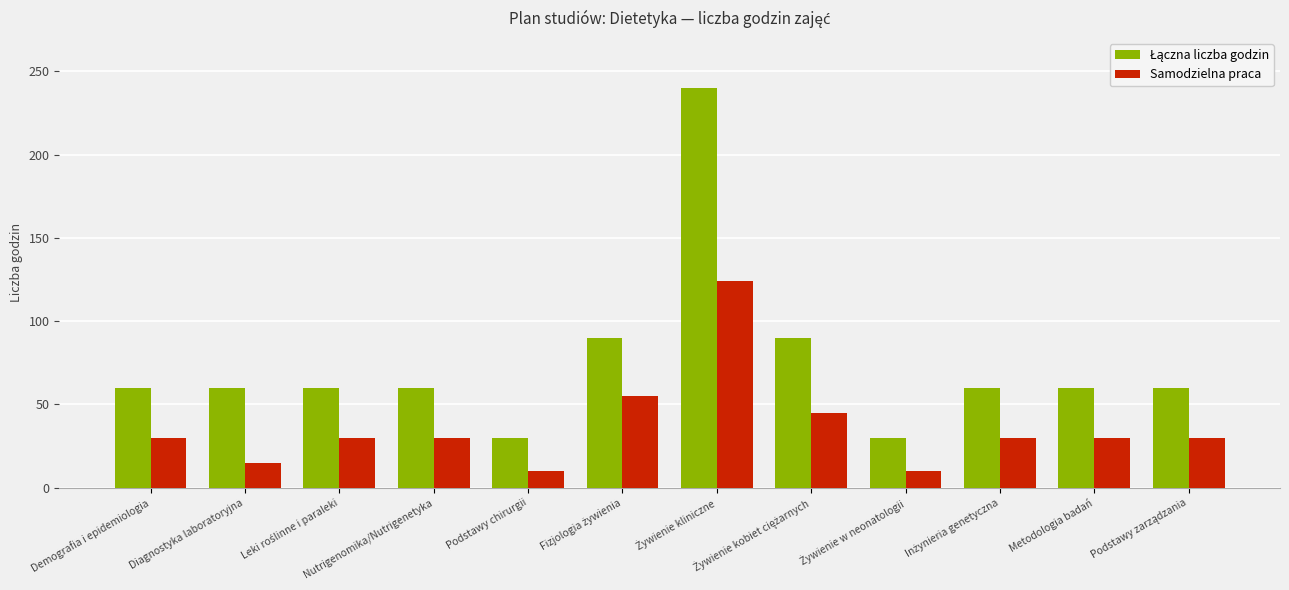

At how many categories does at least one series exceed 175?

1